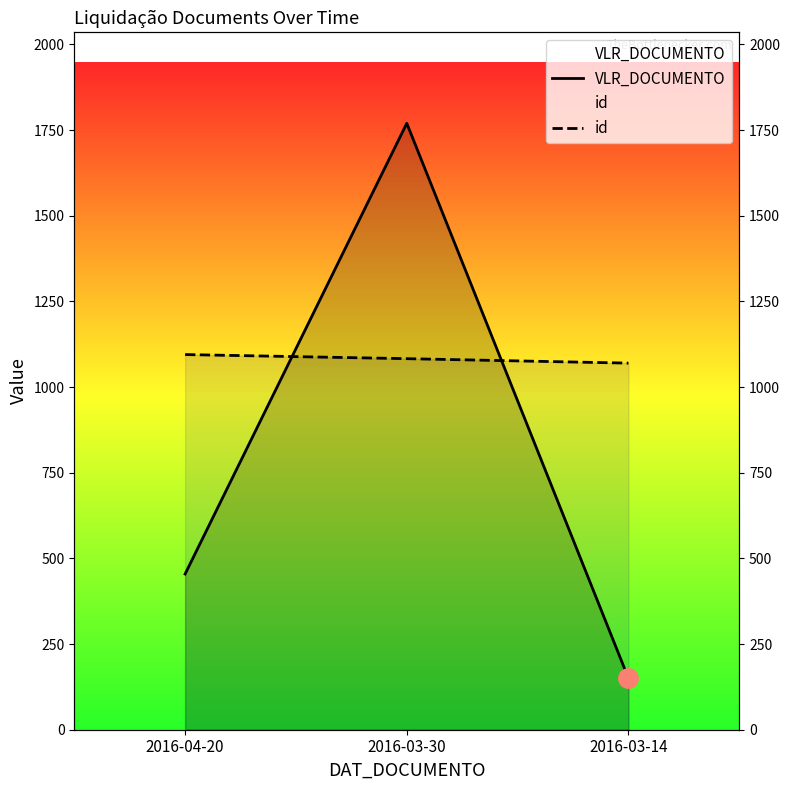

What is the average value of the id series?

1082.7